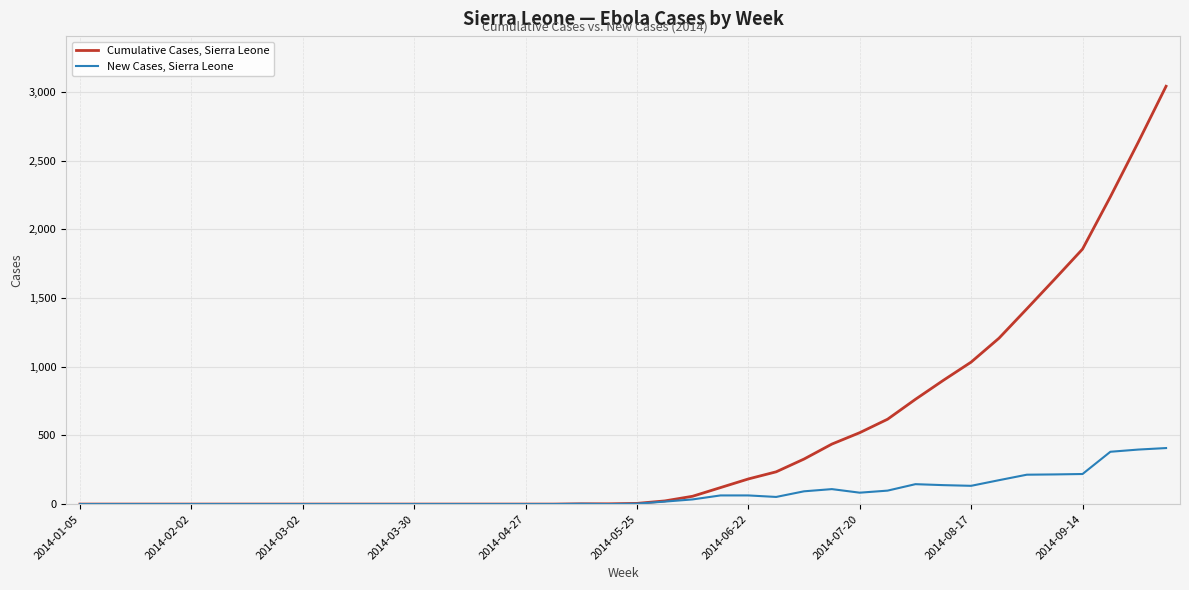

Which series has the largest range (max minus min)?

Cumulative Cases, Sierra Leone